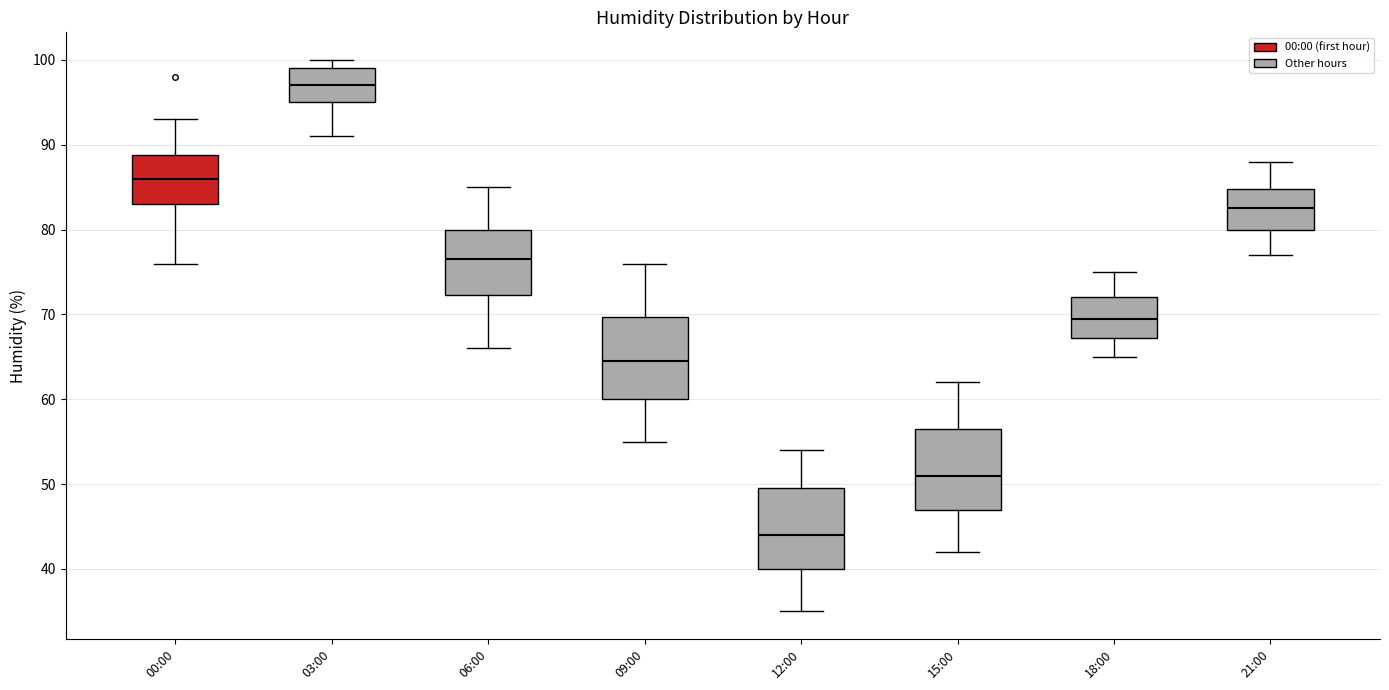

Which box has the highest median line?

03:00